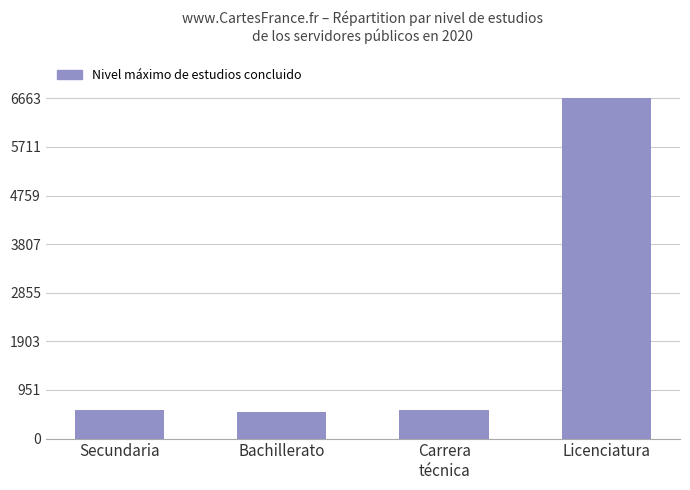

True or false: the data shows 521 at Bachillerato.

True